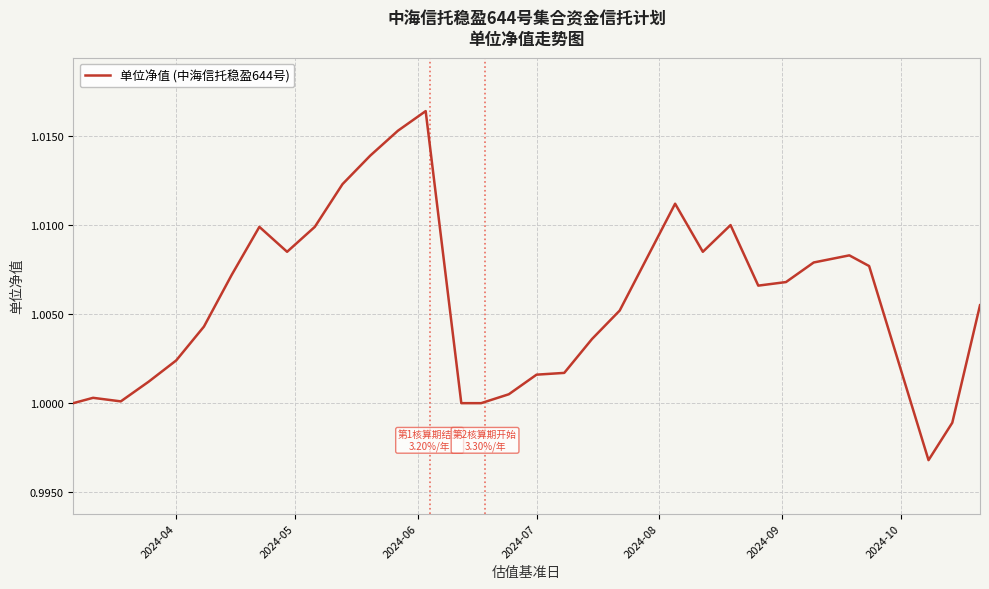

Reading left to right, extract all data points from this chart.

1.0	1.0	1.0	1.0	1.0	1.0	1.0	1.0	1.0	1.0	1.0	1.0	1.0	1.0	1.0	1.0	1.0	1.0	1.0	1.0	1.0	1.0	1.0	1.0	1.0	1.0	1.0	1.0	1.0	1.0	1.0	1.0	1.0